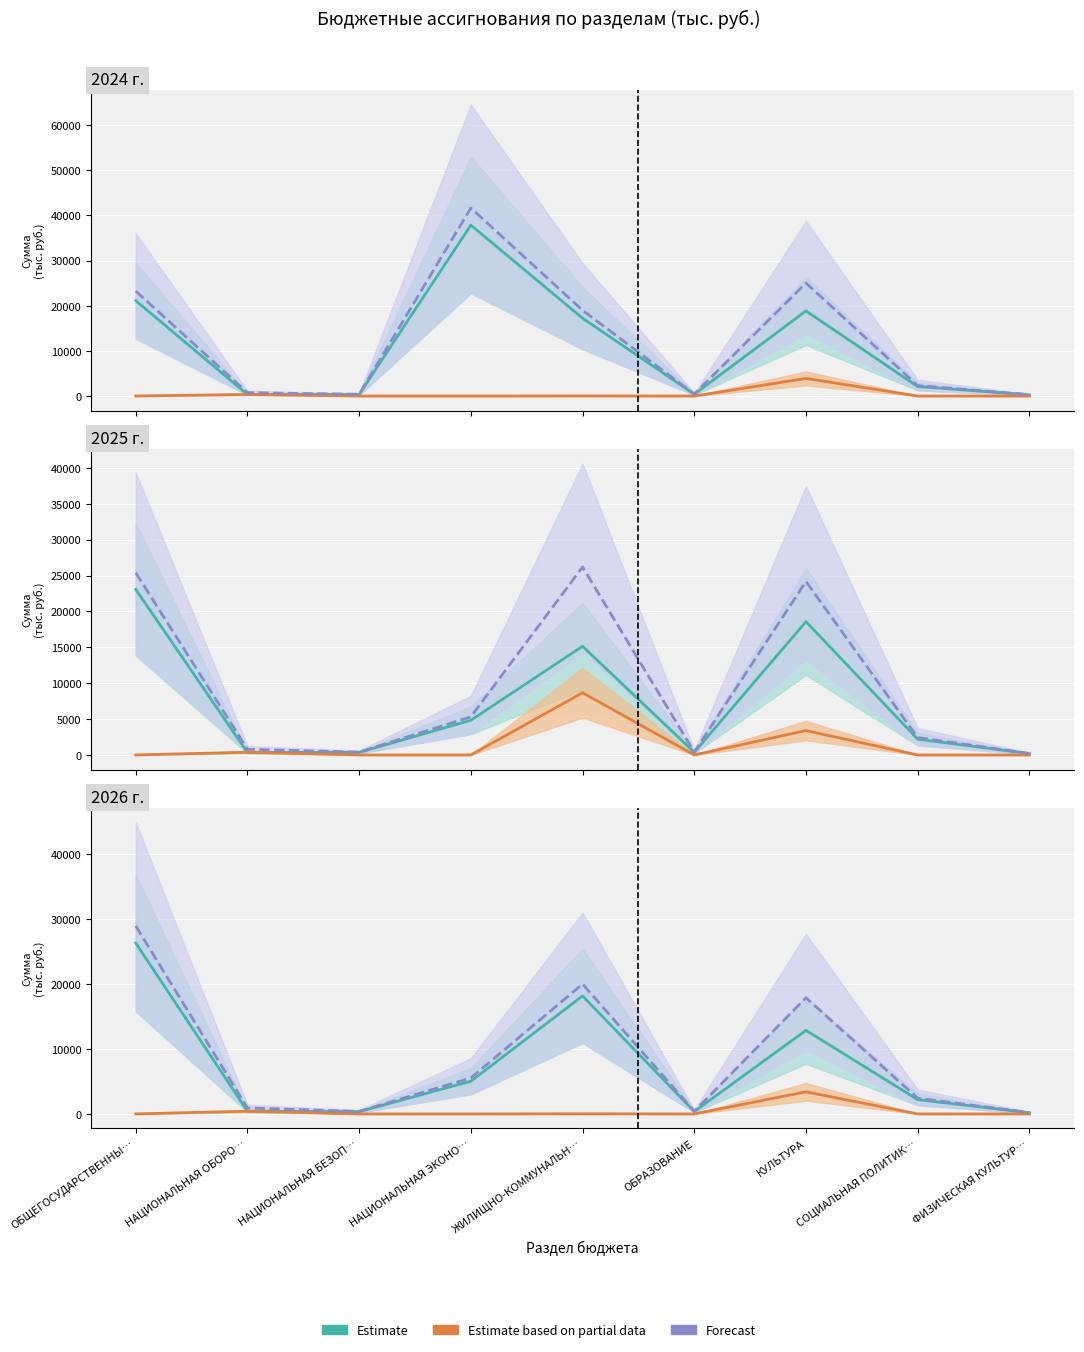

In Partial estimate, how many points are lower than both neighbors (excluding endpoints)?

1